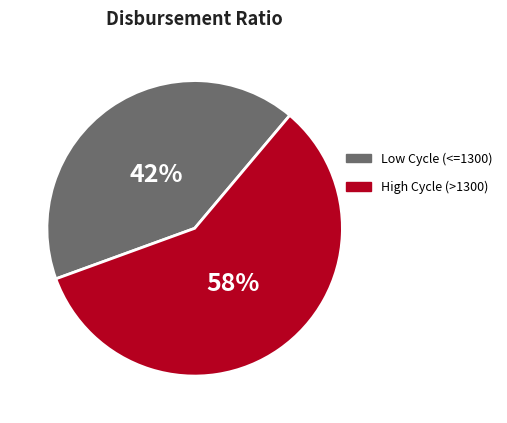

To the nearest percent, what is the average slice percentage?

50%